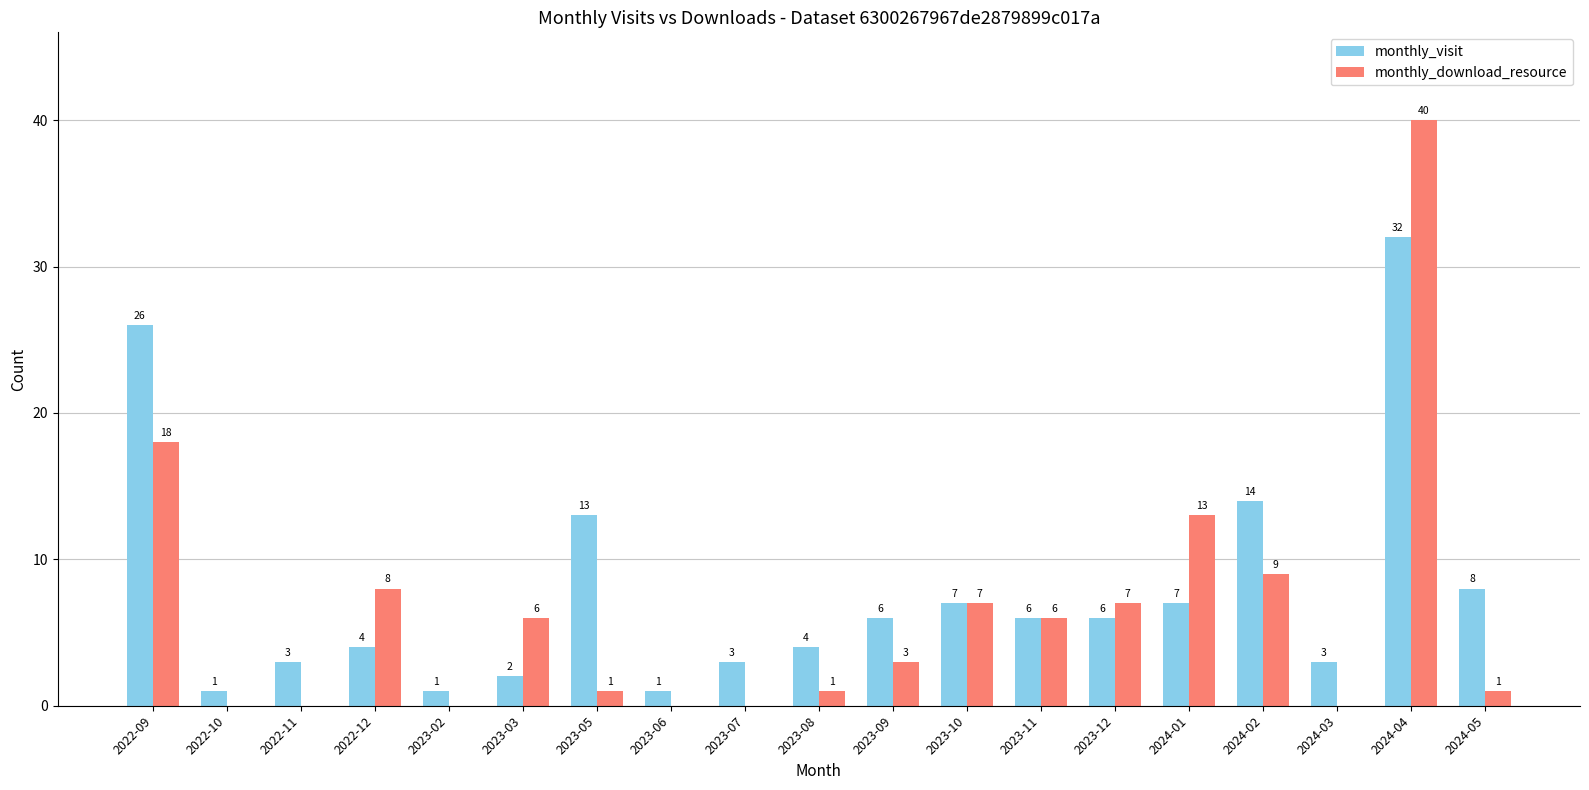

Reading left to right, what are all the values shown in this chart?

monthly_visit: 26	1	3	4	1	2	13	1	3	4	6	7	6	6	7	14	3	32	8
monthly_download_resource: 18	0	0	8	0	6	1	0	0	1	3	7	6	7	13	9	0	40	1